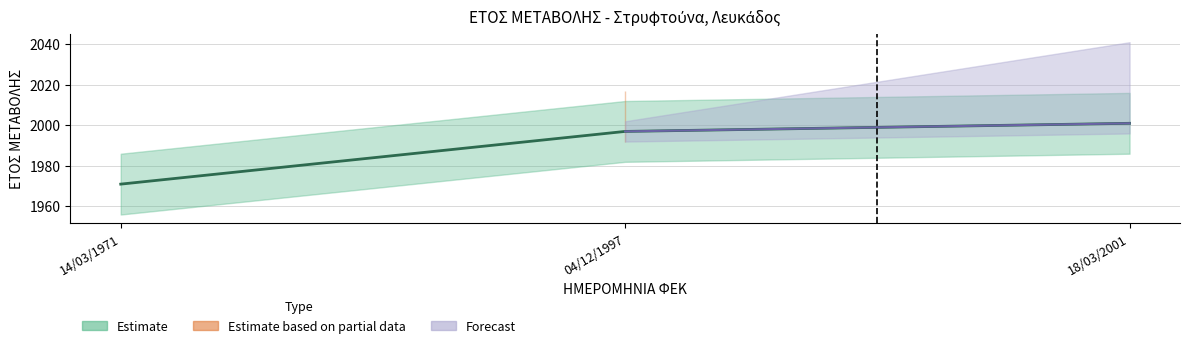

What is the value of the 1st point from the left?

1971